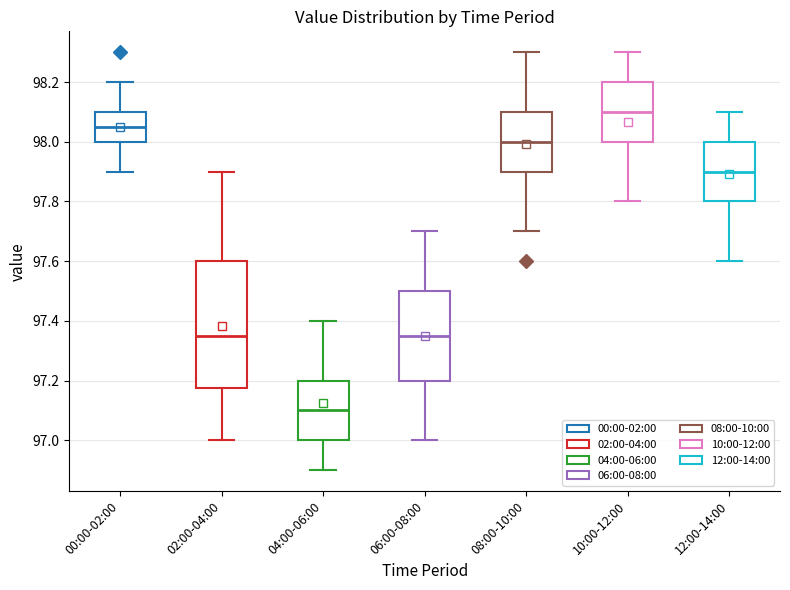

Where is the upper edge of the box for 10:00-12:00 on the y-axis? The values are not printed on the chart, so give them approximately, as read against the axis.

98.20